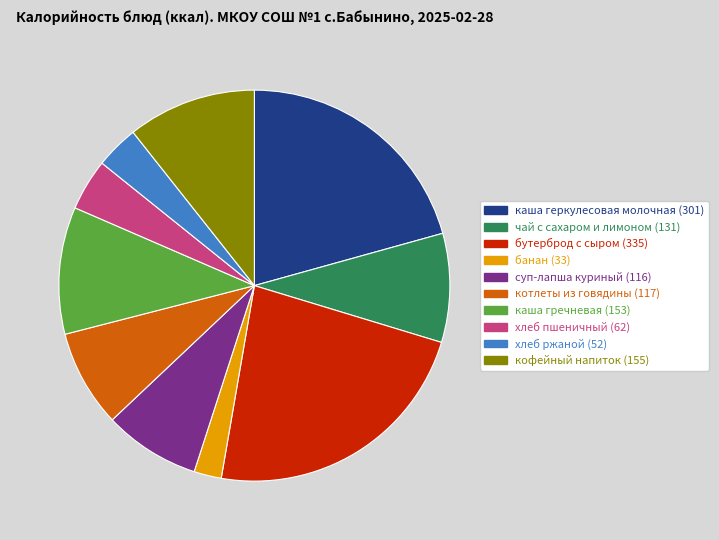

Is there a majority slice in this chart?

No